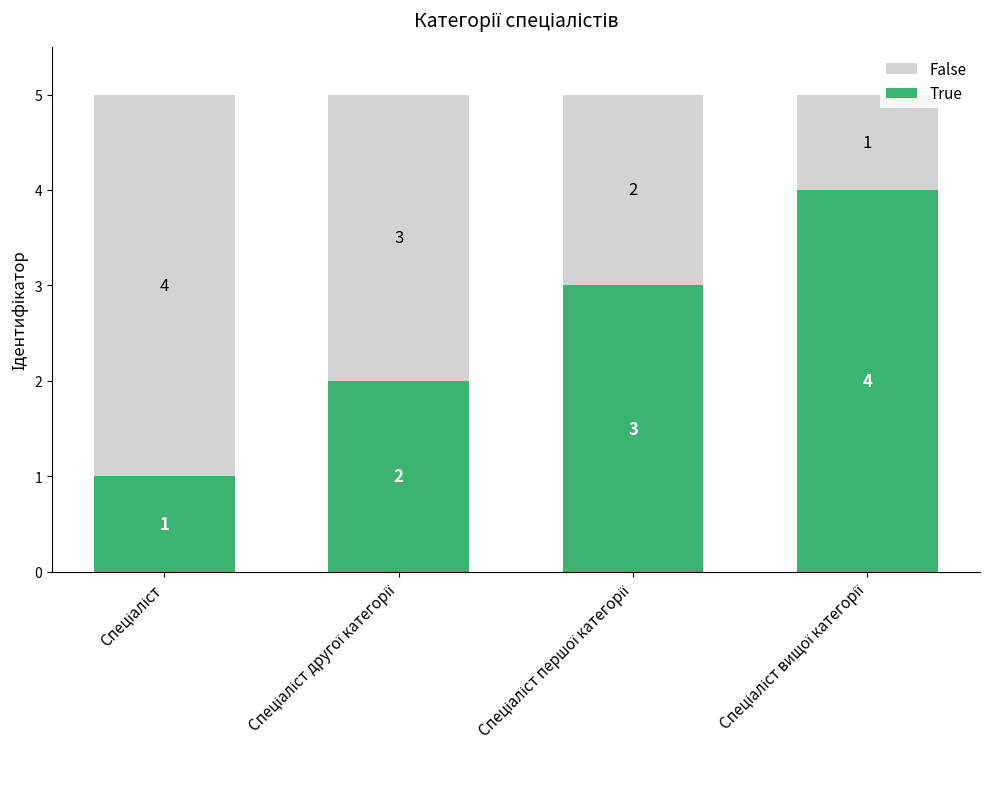

Count the number of data series in this chart.

2